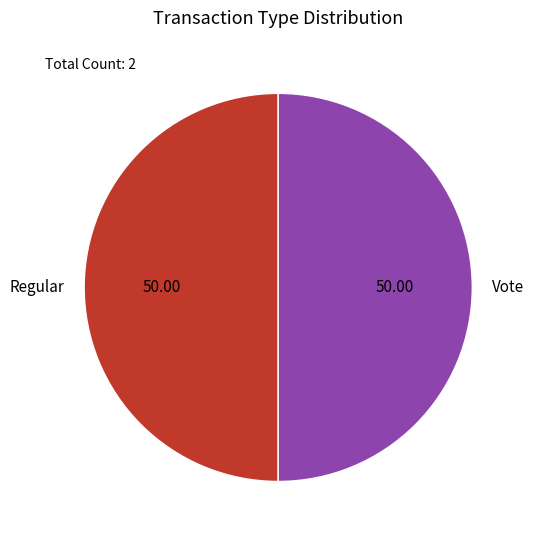

What is the ratio of the value at Regular to the value at Vote?

1.0